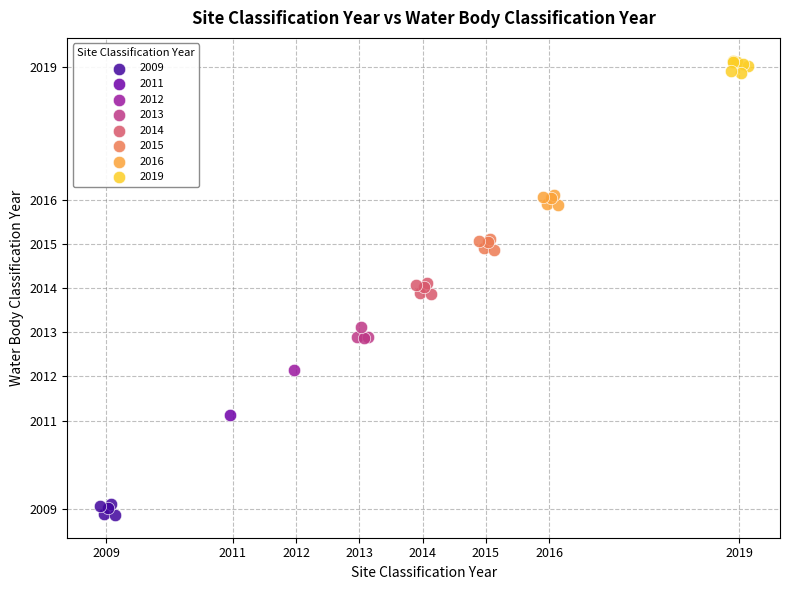

Which series contains the lowest Y value?

2009